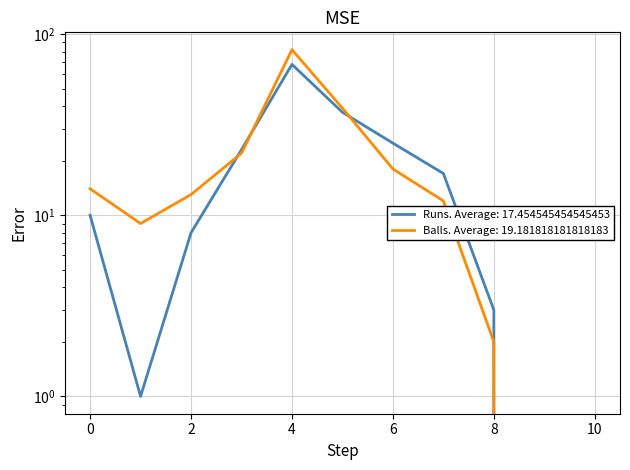

Count the number of data series in this chart.

2